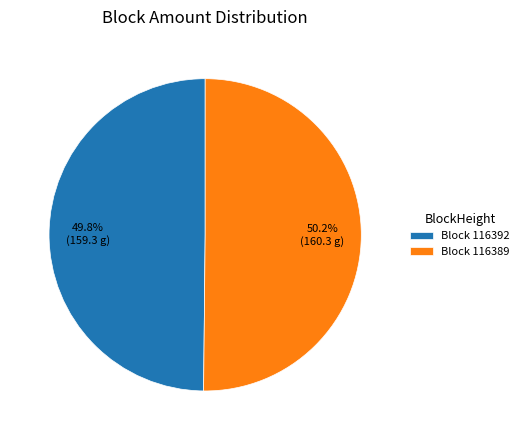

What percentage do Block 116389 and Block 116392 together represent?

100.0%